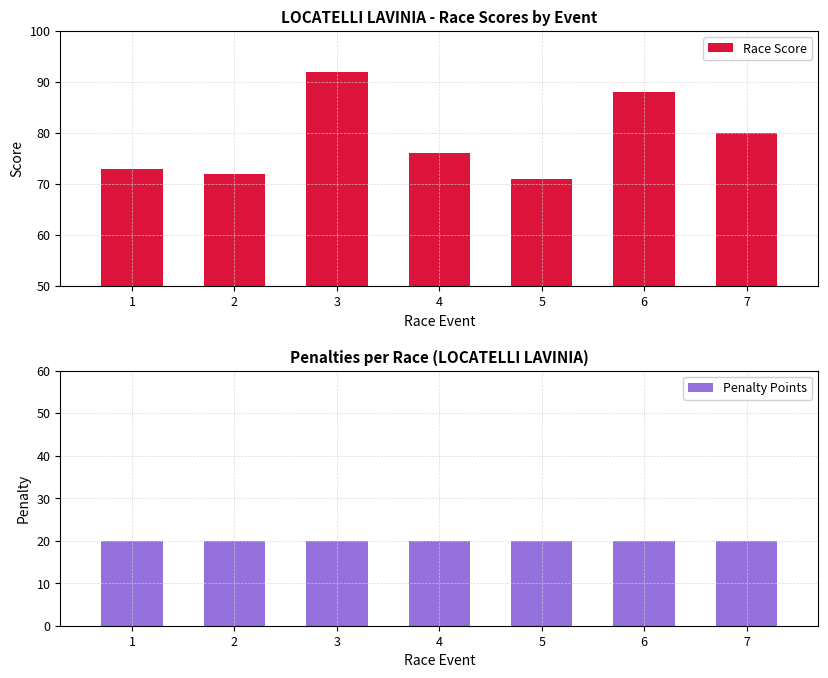

What is the value of the Penalty Points bar at the 6th from the left?

20